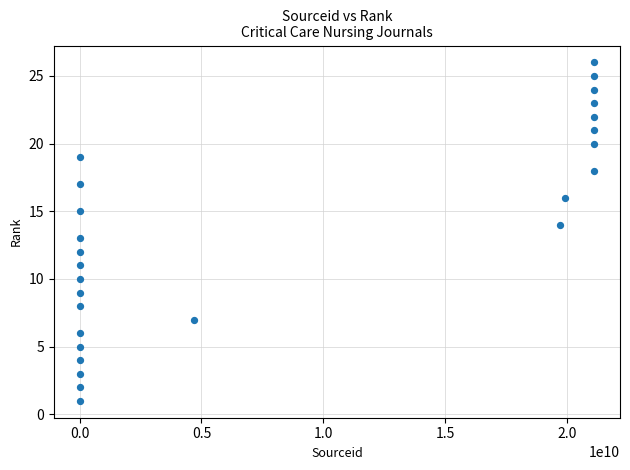

What is the range of Y values (max minus min)?

25